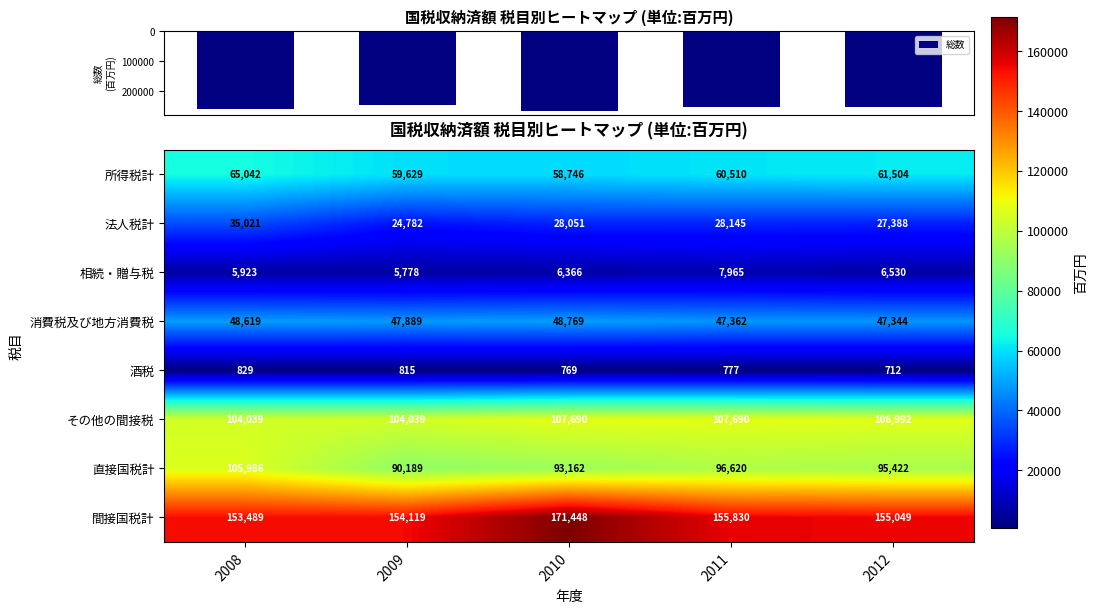

How many data points in 酒税 are less than 777?

2